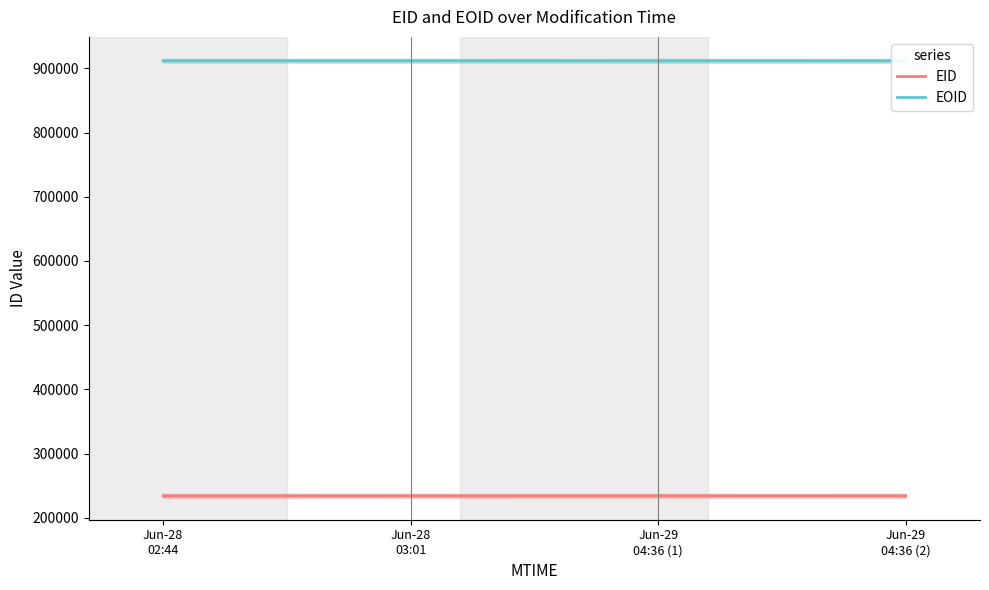

At which category is the sum across all series the highest?

2018-06-29T04:36:19